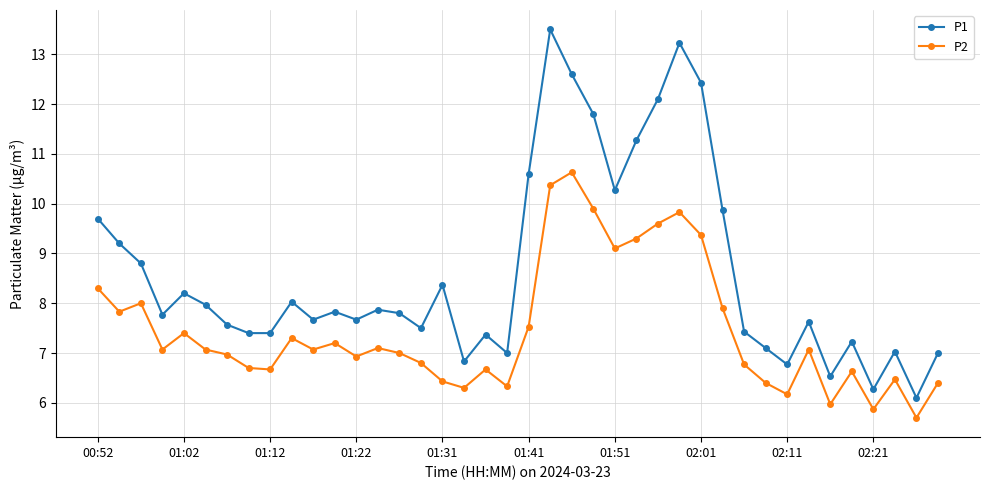

True or false: P2 has more than 0 points higher than both neighbors.

True